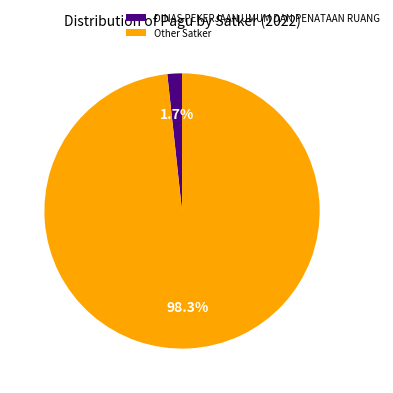

Which slice is the largest?

Other Satker